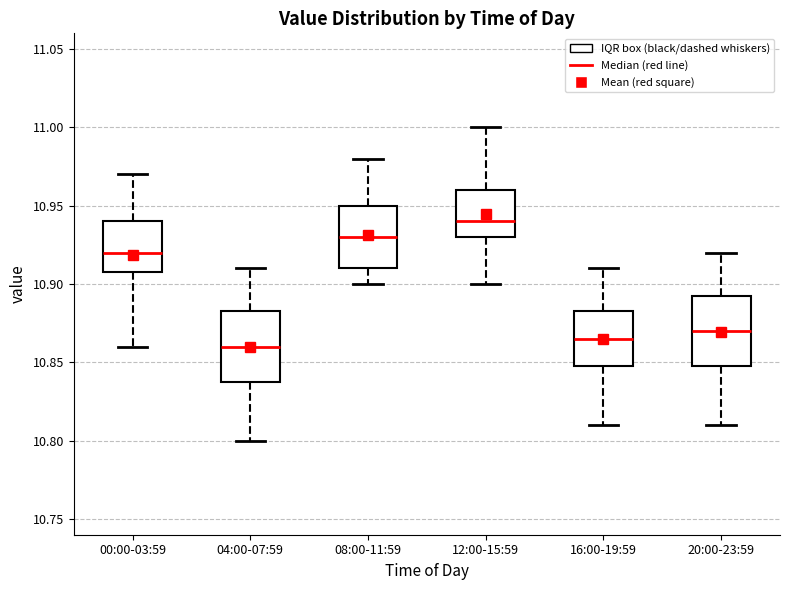

Reading left to right, transcribe this box plot: for each box, give where its median line is, the range the box spans, and where its two whiskers end, as read against the y-axis. The values are not printed on the chart, so give them approximately, as read against the axis.

00:00-03:59: median 10.920, box 10.910 to 10.940, whiskers 10.860 to 10.970
04:00-07:59: median 10.860, box 10.840 to 10.885, whiskers 10.800 to 10.910
08:00-11:59: median 10.930, box 10.910 to 10.950, whiskers 10.900 to 10.980
12:00-15:59: median 10.940, box 10.930 to 10.960, whiskers 10.900 to 11.000
16:00-19:59: median 10.865, box 10.850 to 10.885, whiskers 10.810 to 10.910
20:00-23:59: median 10.870, box 10.850 to 10.895, whiskers 10.810 to 10.920